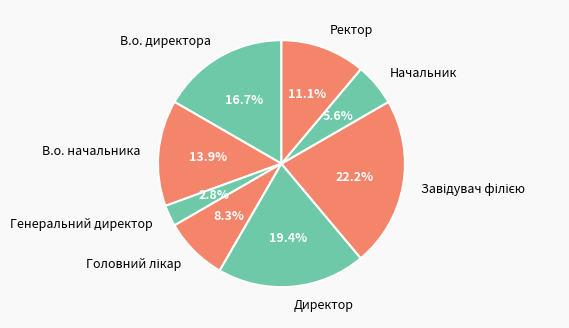

Is there any slice that represents more than half of the pie?

No